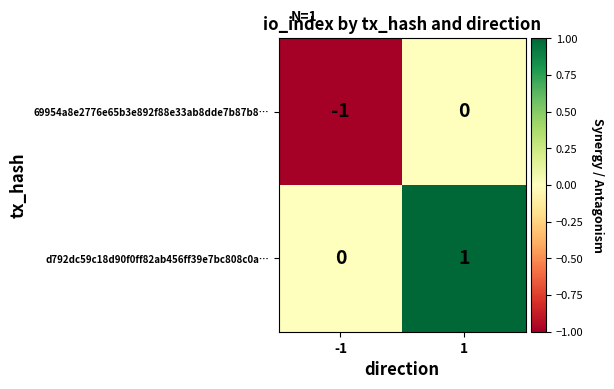

Which category has the lowest value across all series?

-1